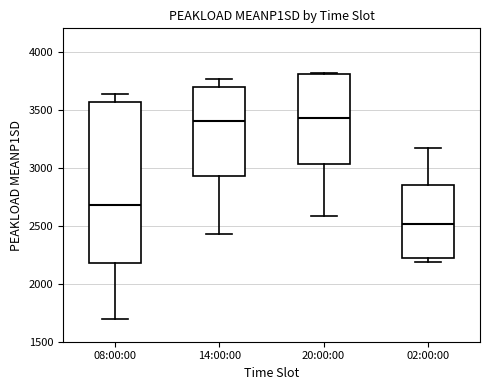

Reading left to right, read every box against the y-axis: the position of its median line, the range the box covers, and the ends of its whiskers. The values are not printed on the chart, so give them approximately, as read against the axis.

08:00:00: median 2700, box 2200 to 3550, whiskers 1700 to 3650
14:00:00: median 3400, box 2950 to 3700, whiskers 2450 to 3750
20:00:00: median 3450, box 3050 to 3800, whiskers 2600 to 3800
02:00:00: median 2500, box 2200 to 2850, whiskers 2200 (just below the box's lower edge) to 3150